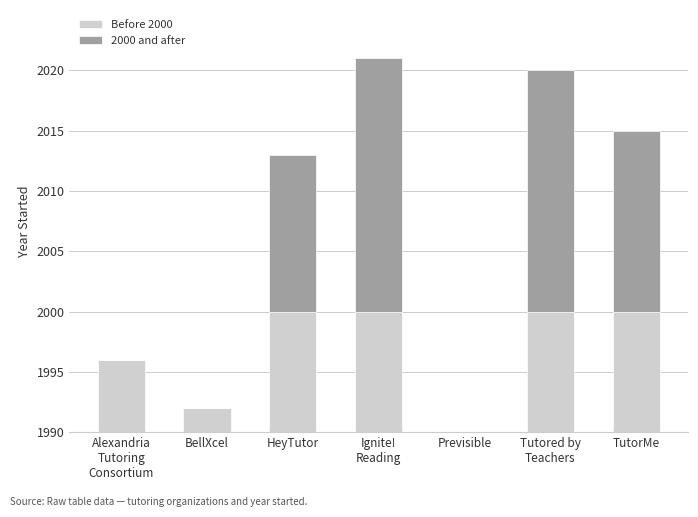

Rank the series at Alexandria
Tutoring
Consortium from lowest to highest value.

2000 and after, Before 2000